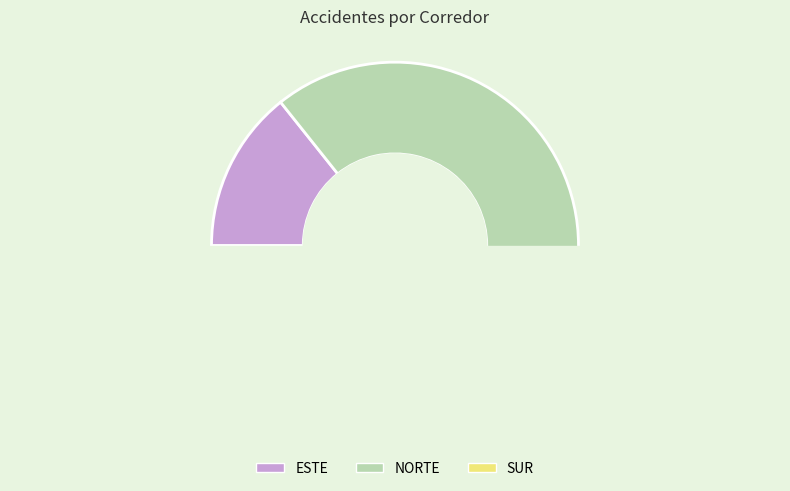

How many slices are in this pie chart?

3